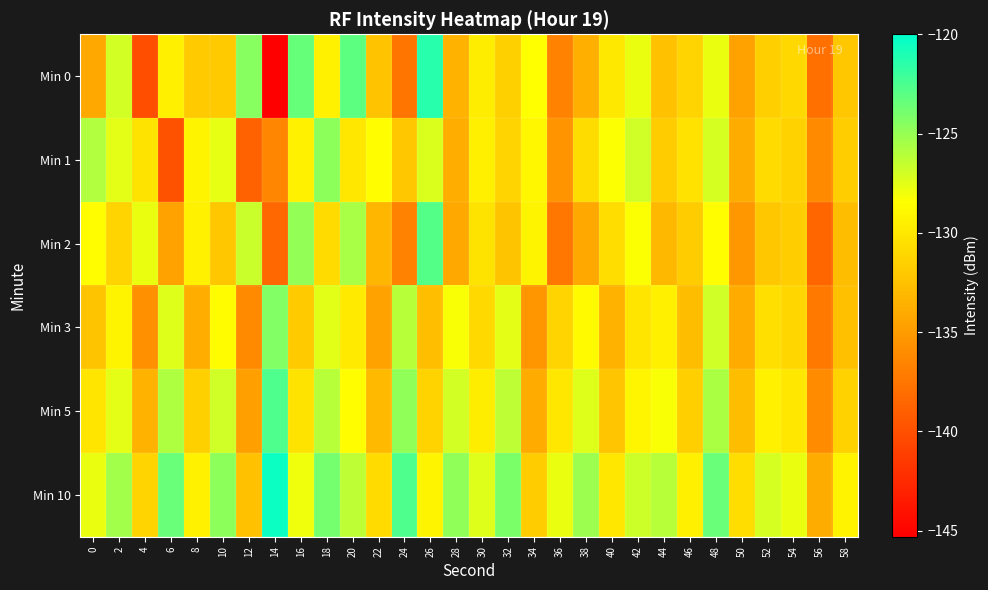

What is the minimum value shown in the chart?

-145.3